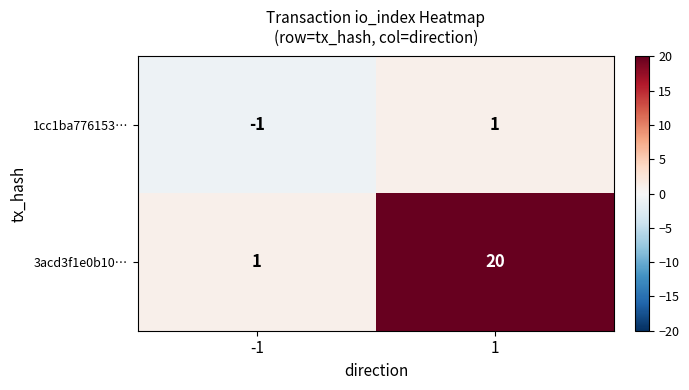

How many data points in 3acd3f1e0b10… are less than 20?

1